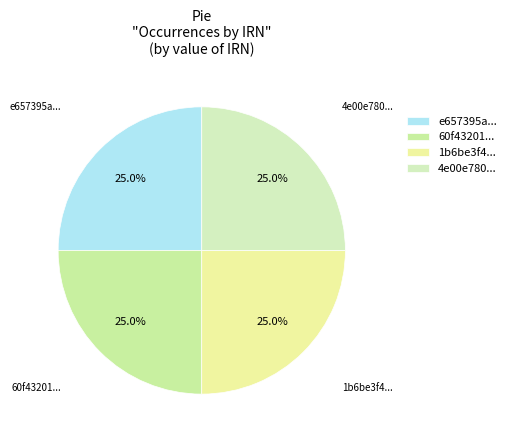

Count the number of slices in the pie.

4